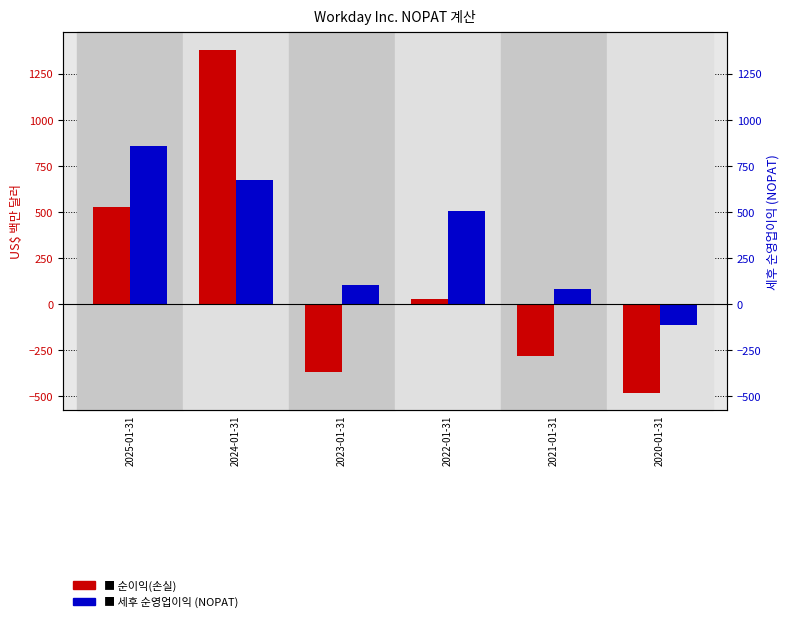

Which series has the largest total across all categories?

세후 순영업이익 (NOPAT)